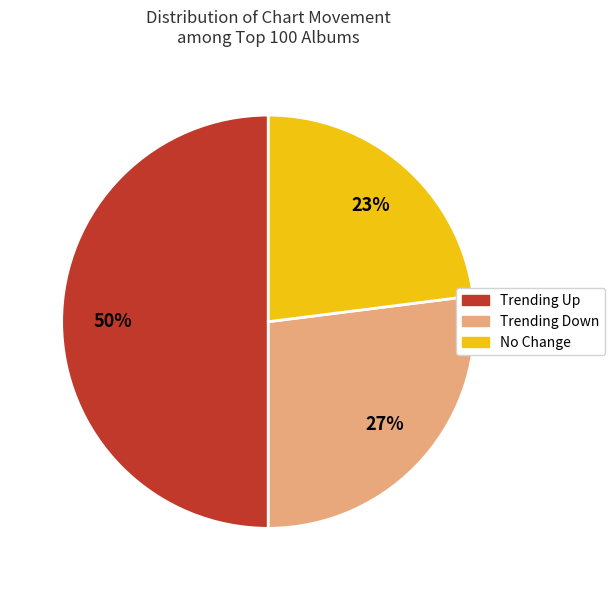

Count the number of slices in the pie.

3